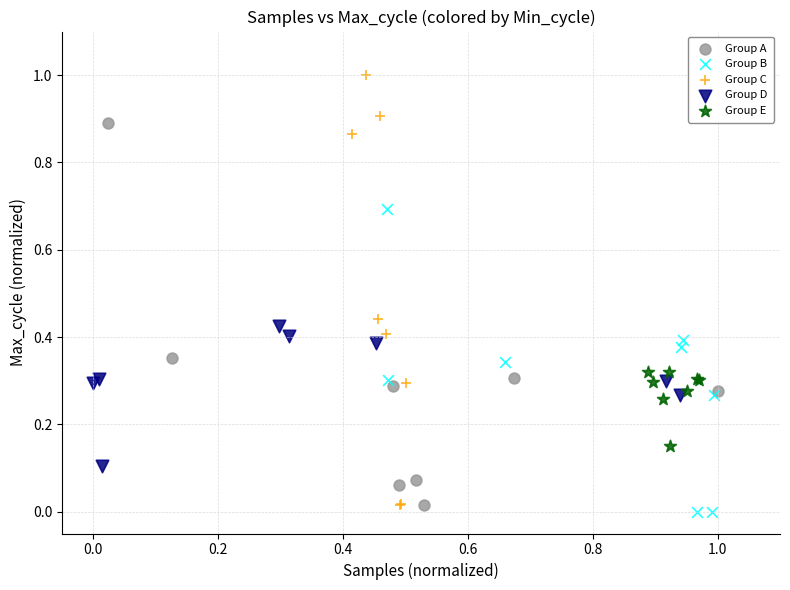

Which series reaches the maximum Y coordinate?

Group C